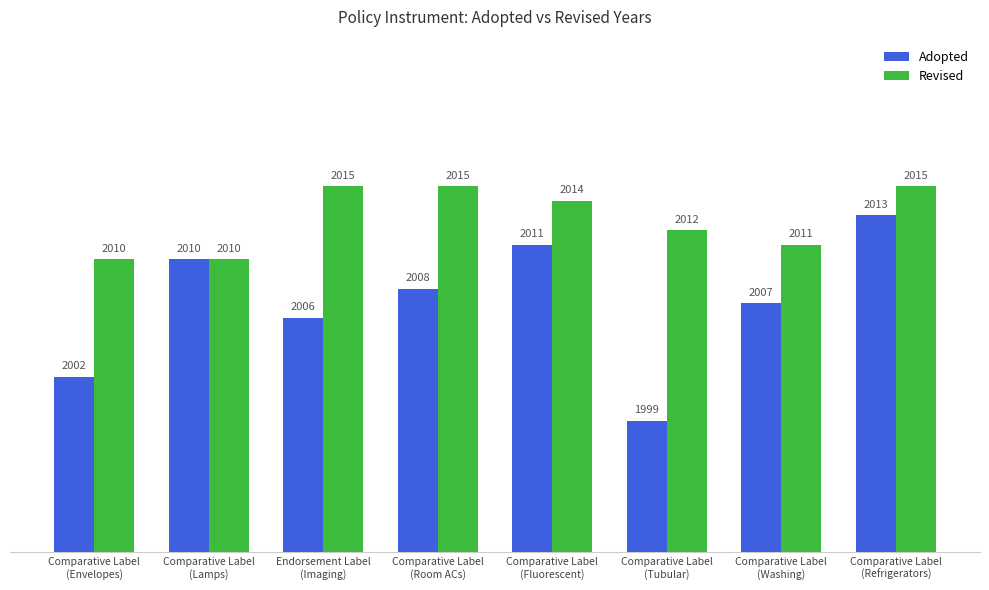

What is the difference between the highest and lowest values at Comparative Label
(Washing)?

4